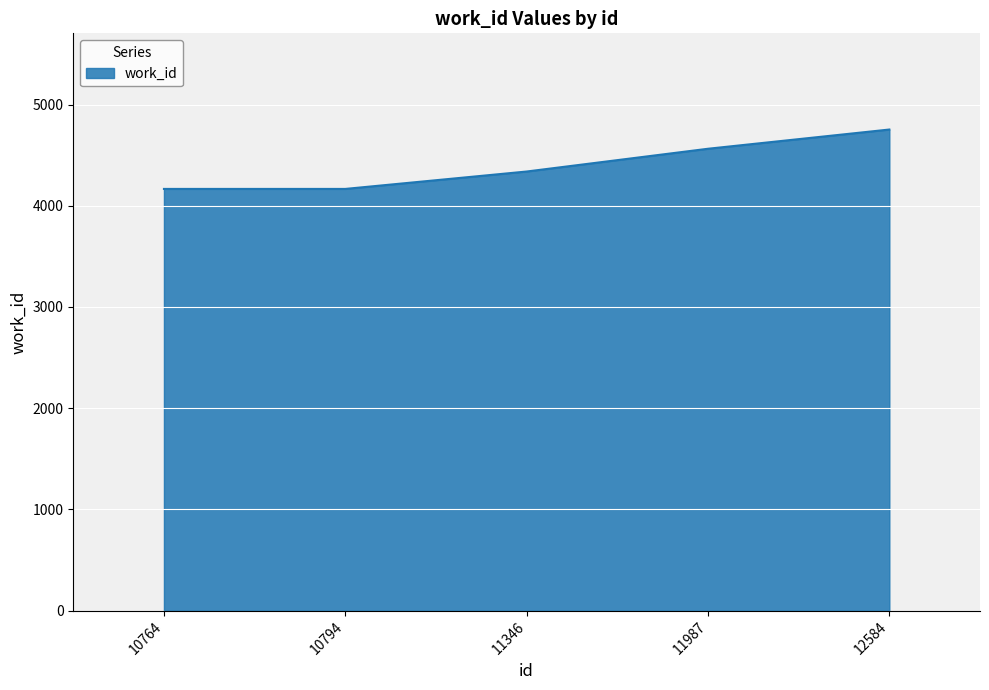

What is the change in value from 10794 to 12584?

+587